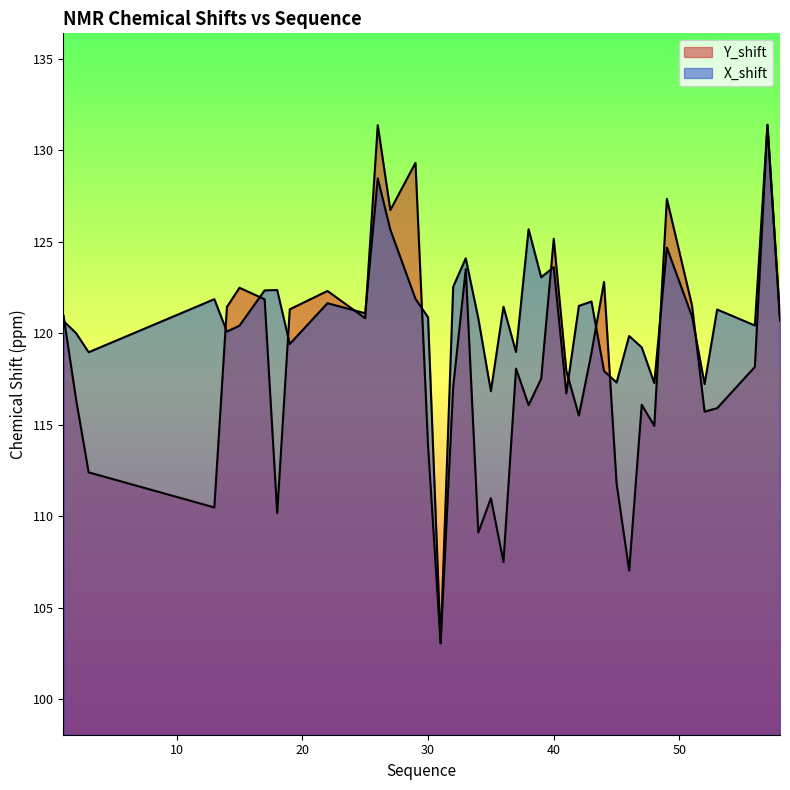

True or false: Y_shift has more than 0 points higher than both neighbors.

True